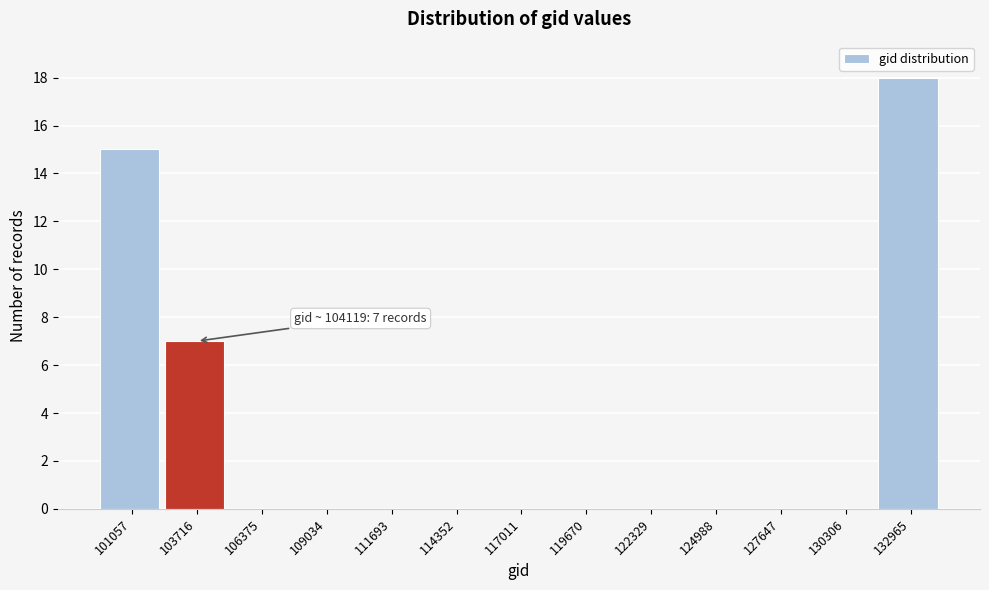

Reading left to right, extract all data points from this chart.

101057=15	103716=7	106375=0	109034=0	111693=0	114352=0	117011=0	119670=0	122329=0	124988=0	127647=0	130306=0	132965=18